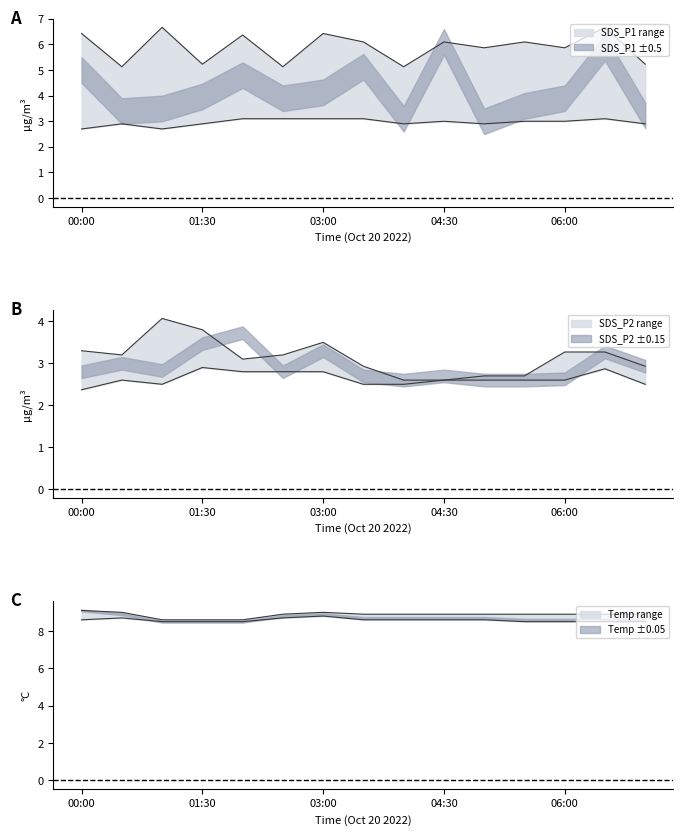

What is the label of the 5th point from the right?

05:00